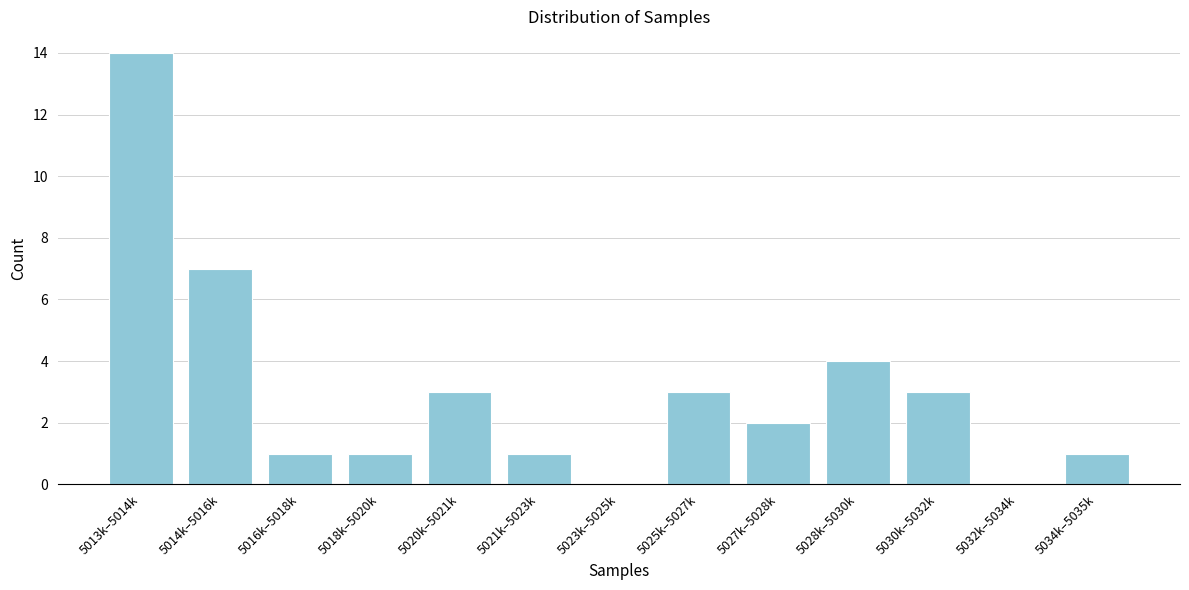

Reading left to right, transcribe all the data shown in this chart.

5013k–5014k=14	5014k–5016k=7	5016k–5018k=1	5018k–5020k=1	5020k–5021k=3	5021k–5023k=1	5023k–5025k=0	5025k–5027k=3	5027k–5028k=2	5028k–5030k=4	5030k–5032k=3	5032k–5034k=0	5034k–5035k=1